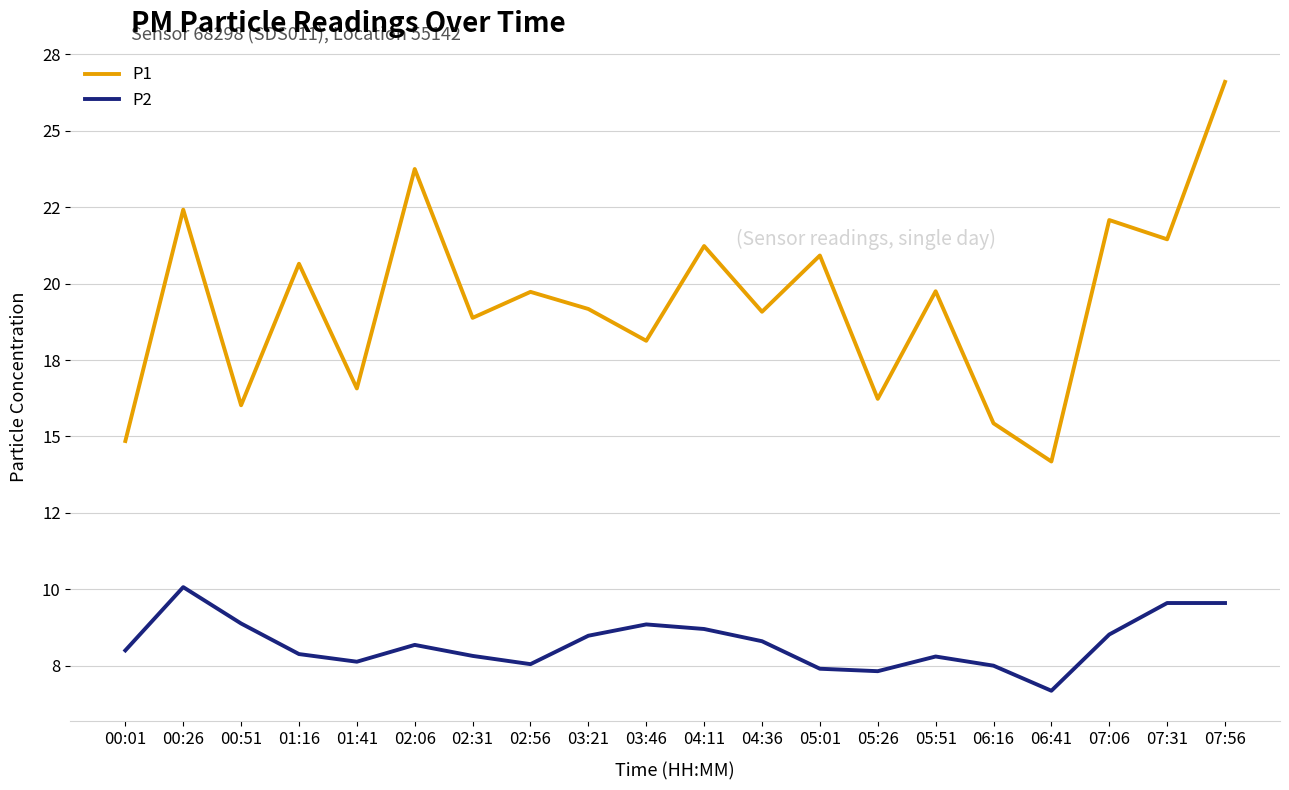

Reading right to left, what are all the values shown in this chart?

P1: 26.6	21.4	22.1	14.2	15.4	19.8	16.2	20.9	19.1	21.2	18.1	19.2	19.7	18.9	23.8	16.6	20.6	16.0	22.4	14.8
P2: 9.6	9.6	8.5	6.7	7.5	7.8	7.3	7.4	8.3	8.7	8.8	8.5	7.5	7.8	8.2	7.6	7.9	8.9	10.1	8.0